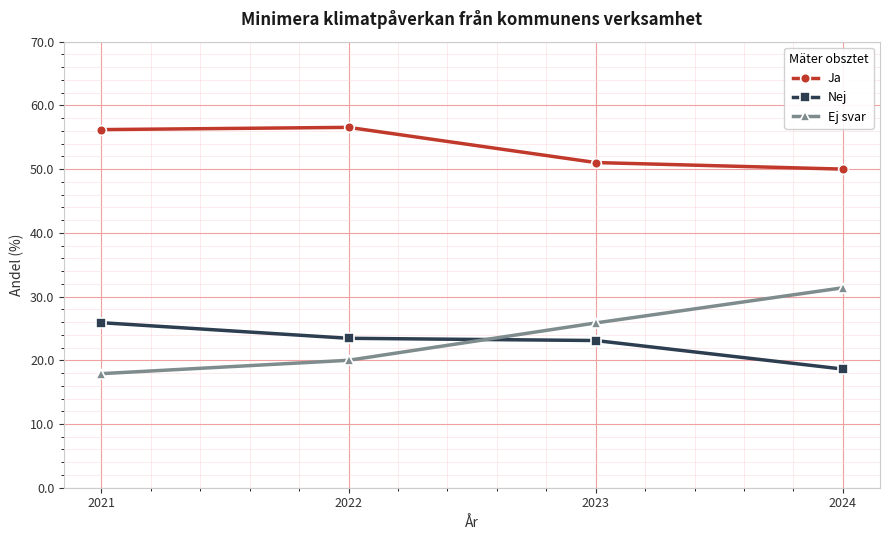

What is the sum of the Nej values at 2024 and 2021?

44.5